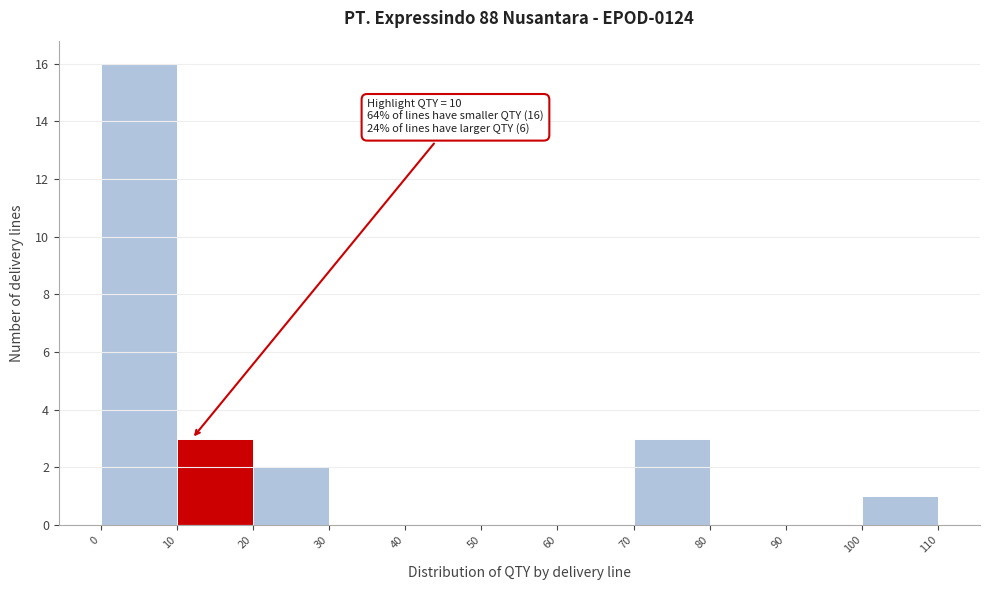

Over which range of the x-axis is the bar tallest?

0 to 10